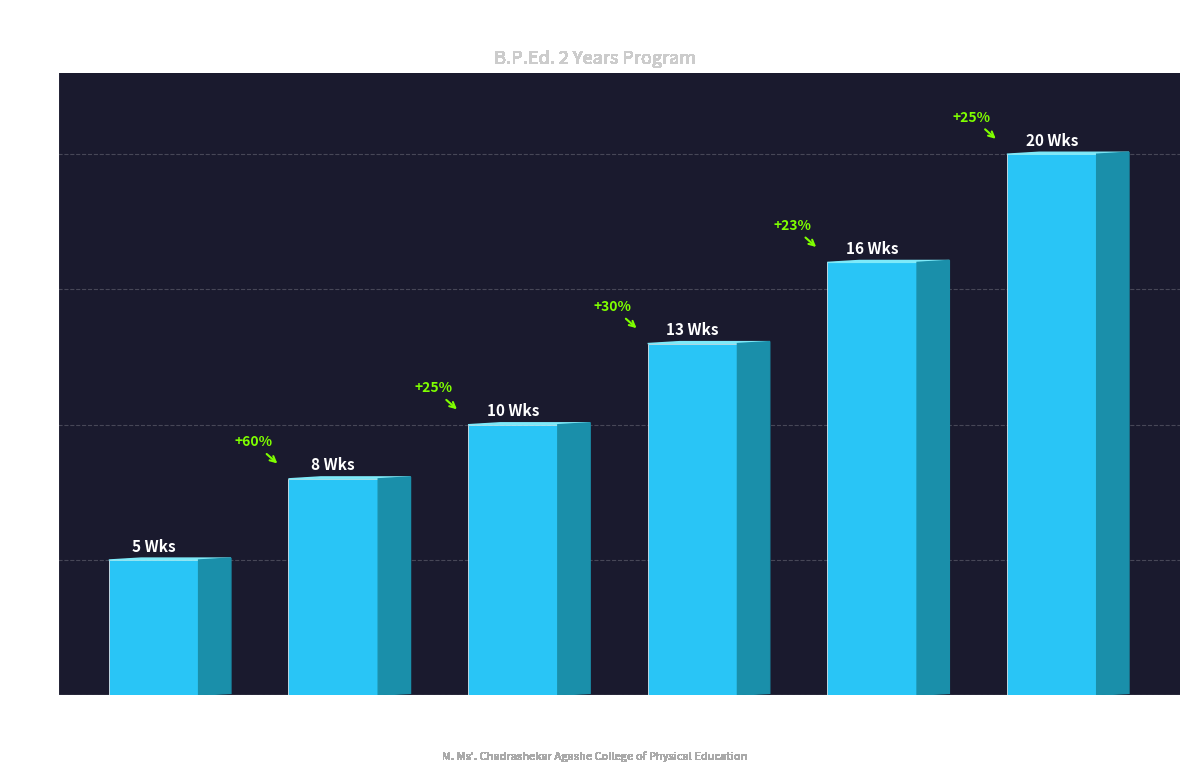

What is the label of the 6th bar from the right?

Week 1-5